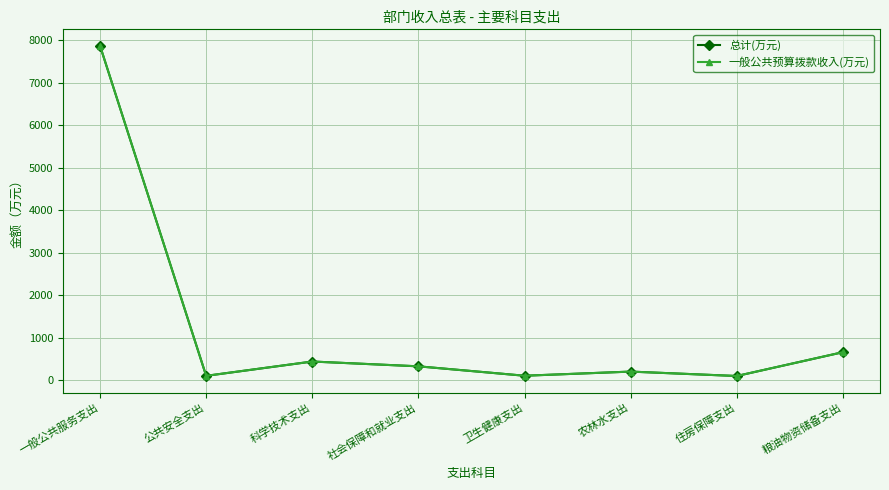

Does the chart have visible grid lines?

Yes